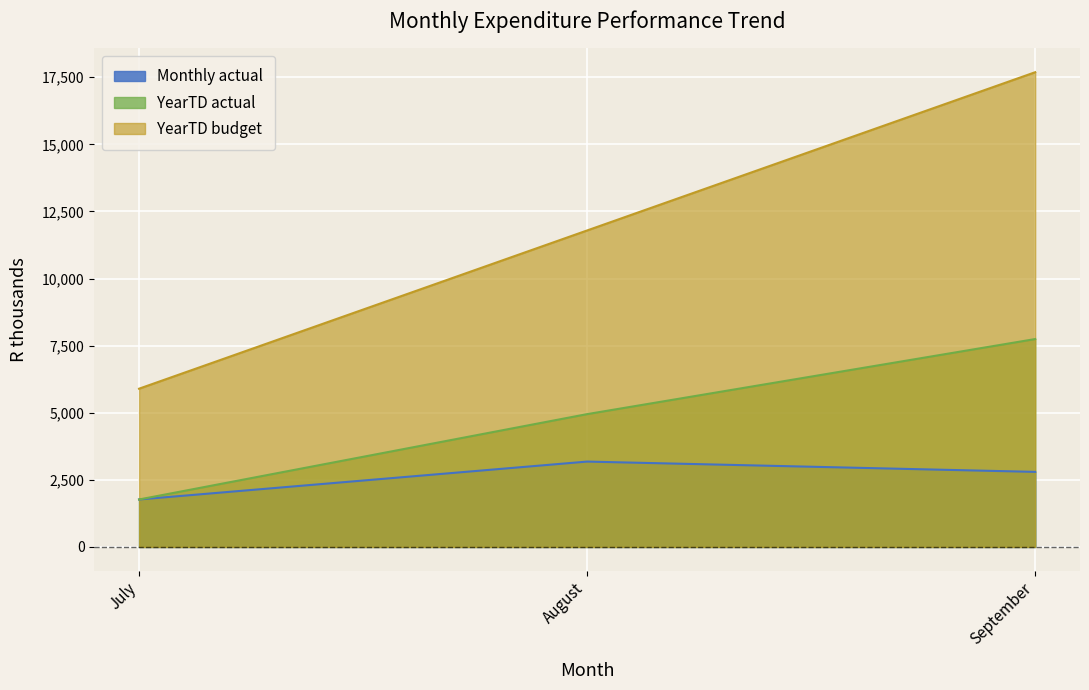

What is the difference between the maximum and second lowest values in the Monthly actual series?

383.6